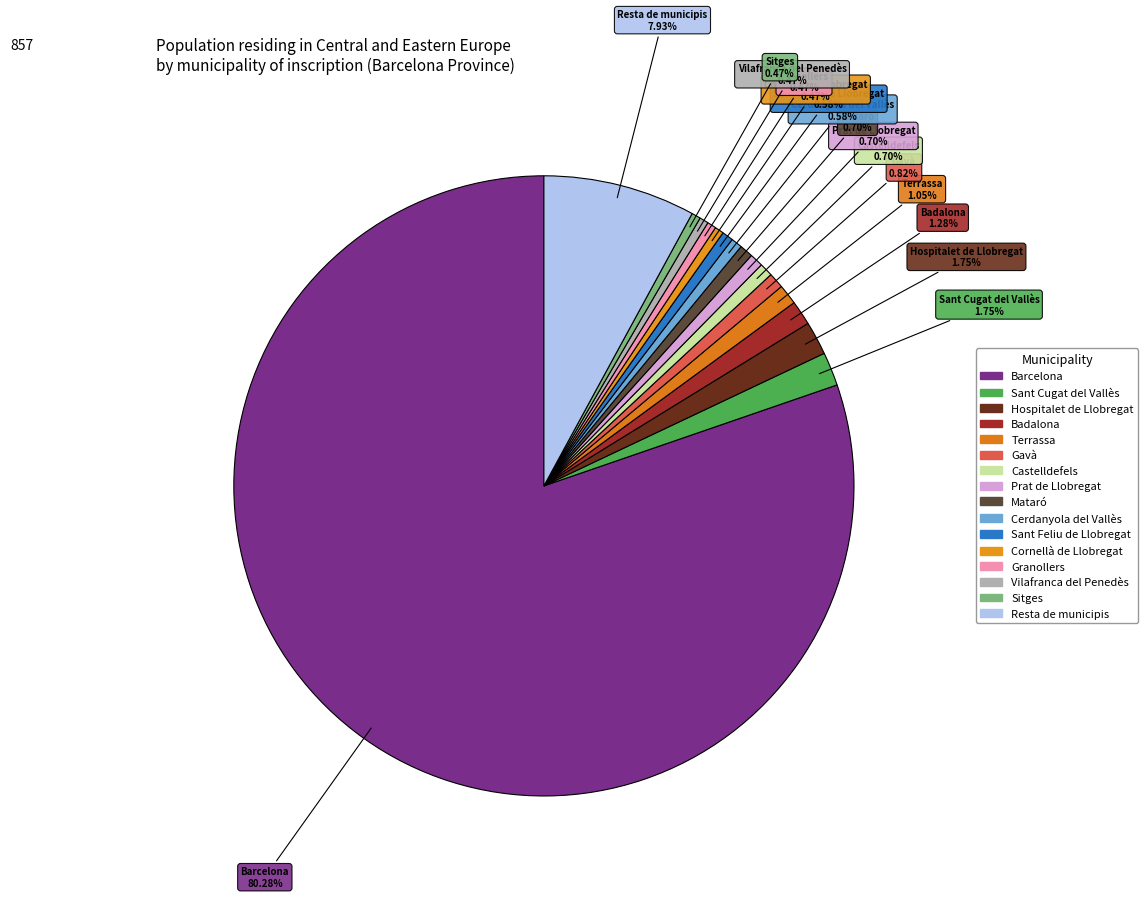

Is there a majority slice in this chart?

Yes